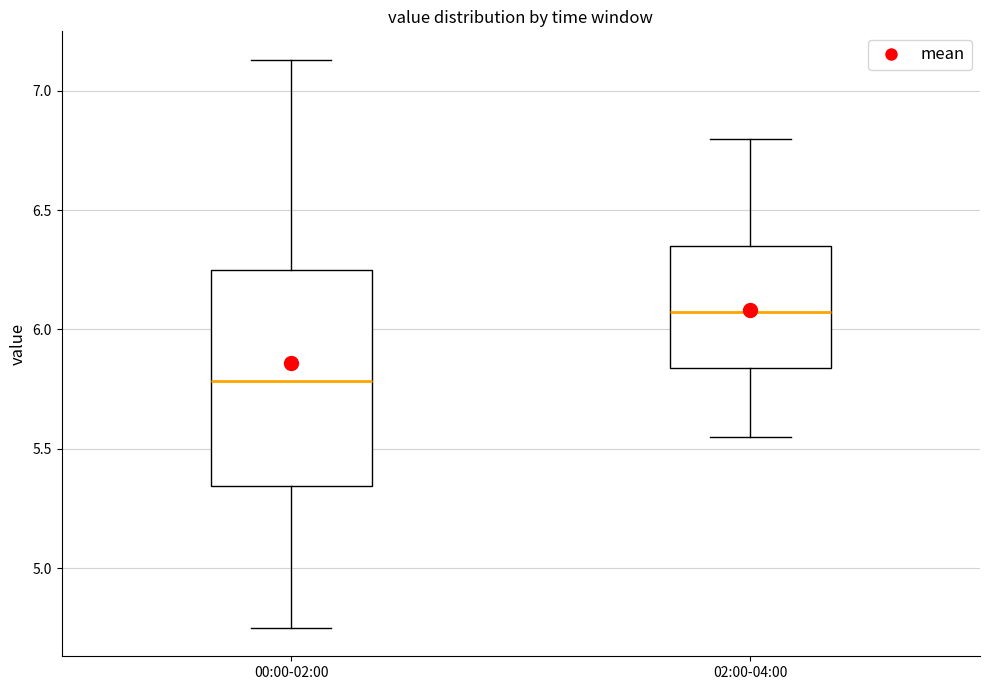

Reading left to right, transcribe this box plot: for each box, give where its median line is, the range the box spans, and where its two whiskers end, as read against the y-axis. The values are not printed on the chart, so give them approximately, as read against the axis.

00:00-02:00: median 5.80, box 5.35 to 6.25, whiskers 4.75 to 7.15
02:00-04:00: median 6.10, box 5.85 to 6.35, whiskers 5.55 to 6.80